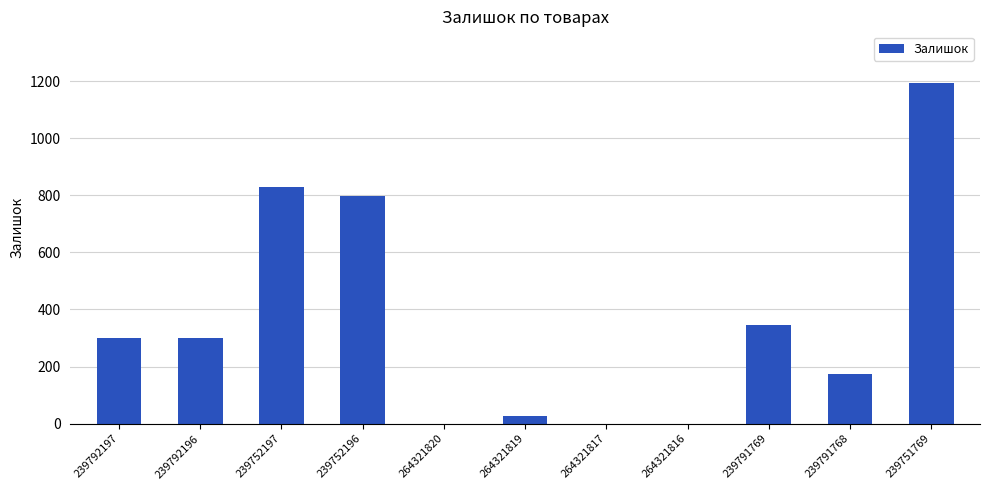

At which label is the value closest to 597?

239752196